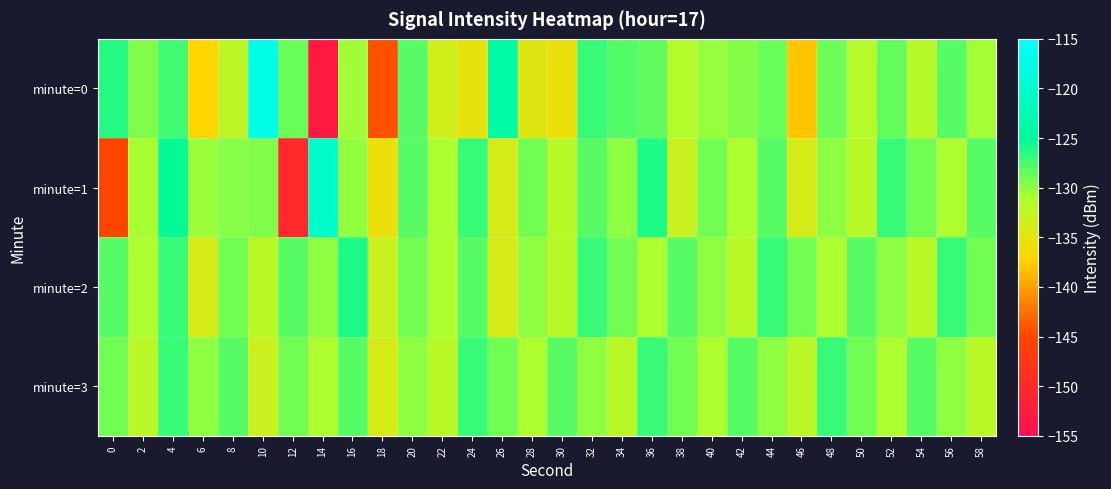

How many distinct data groups are displayed?

4